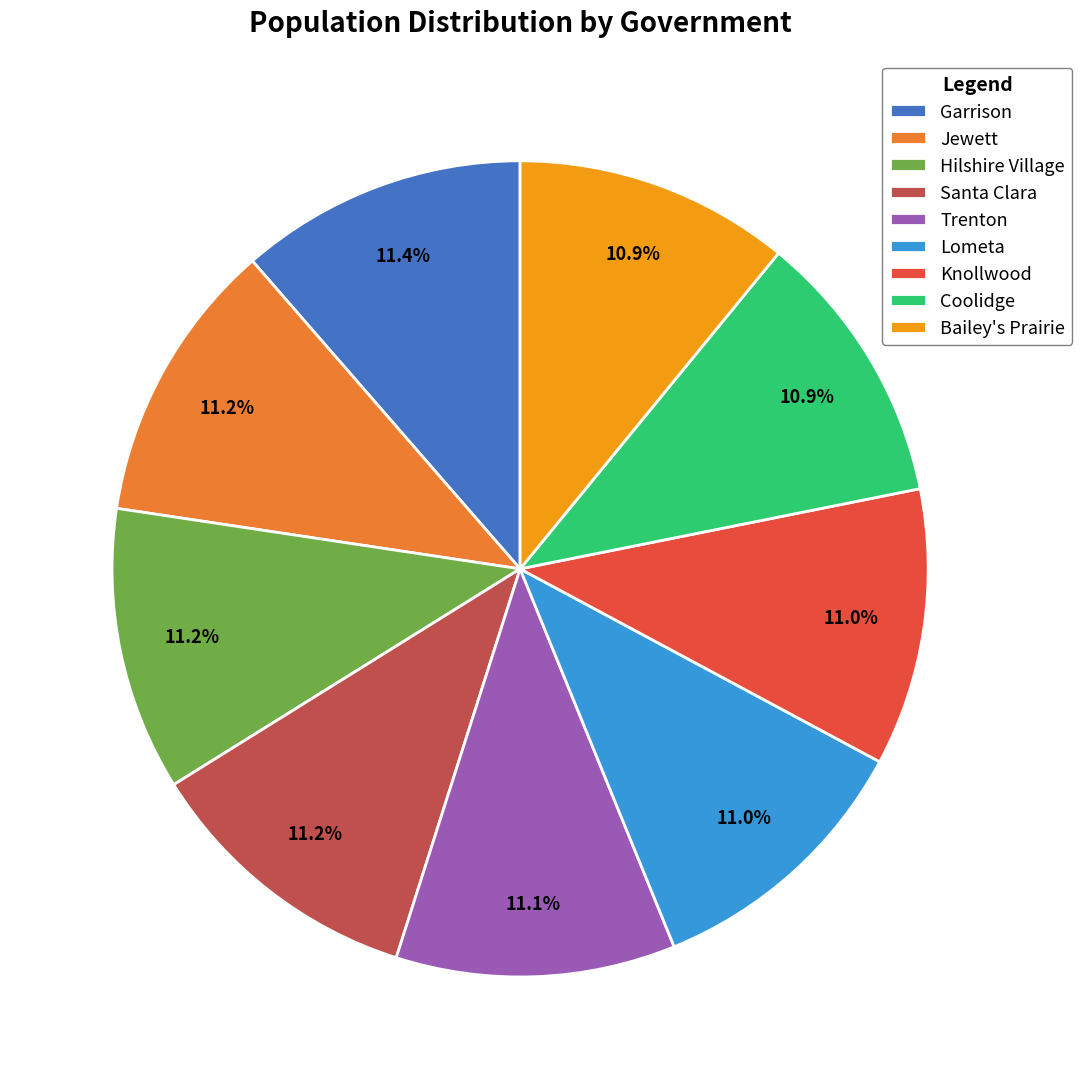

Approximately how many times larger is the value at Knollwood compared to Jewett?

1.0